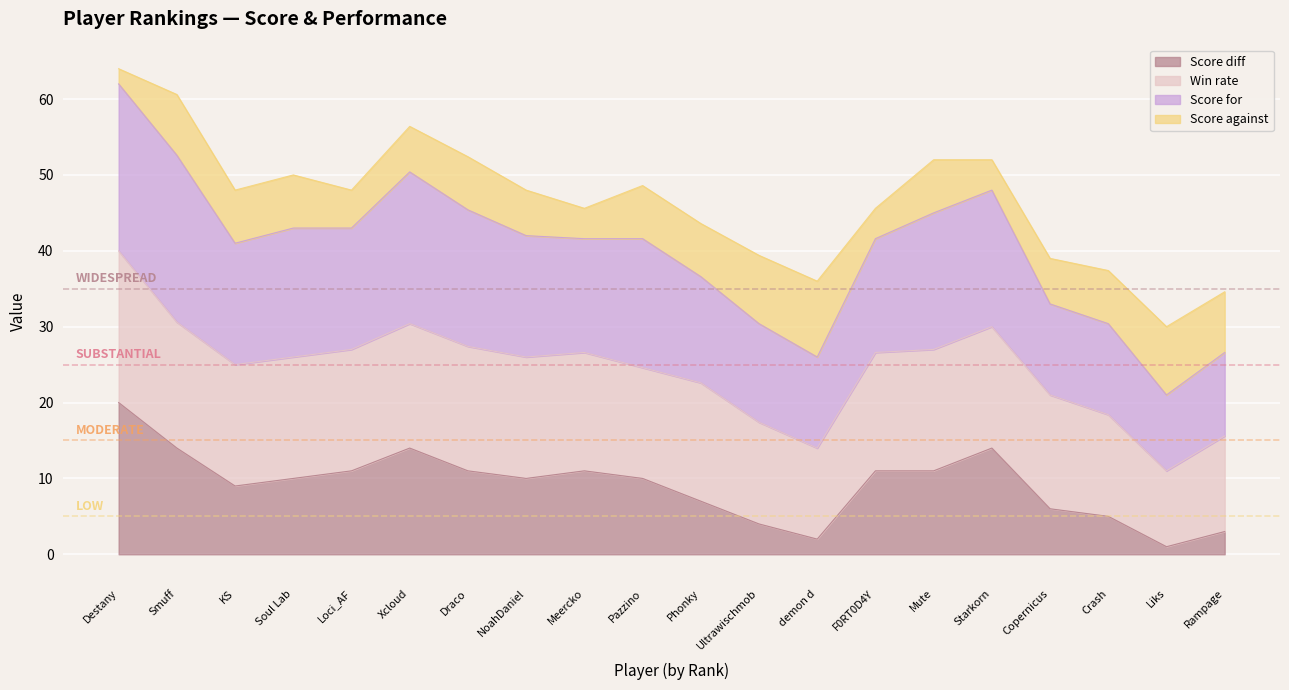

The value of Score diff at KS is 9.0. True or false?

True